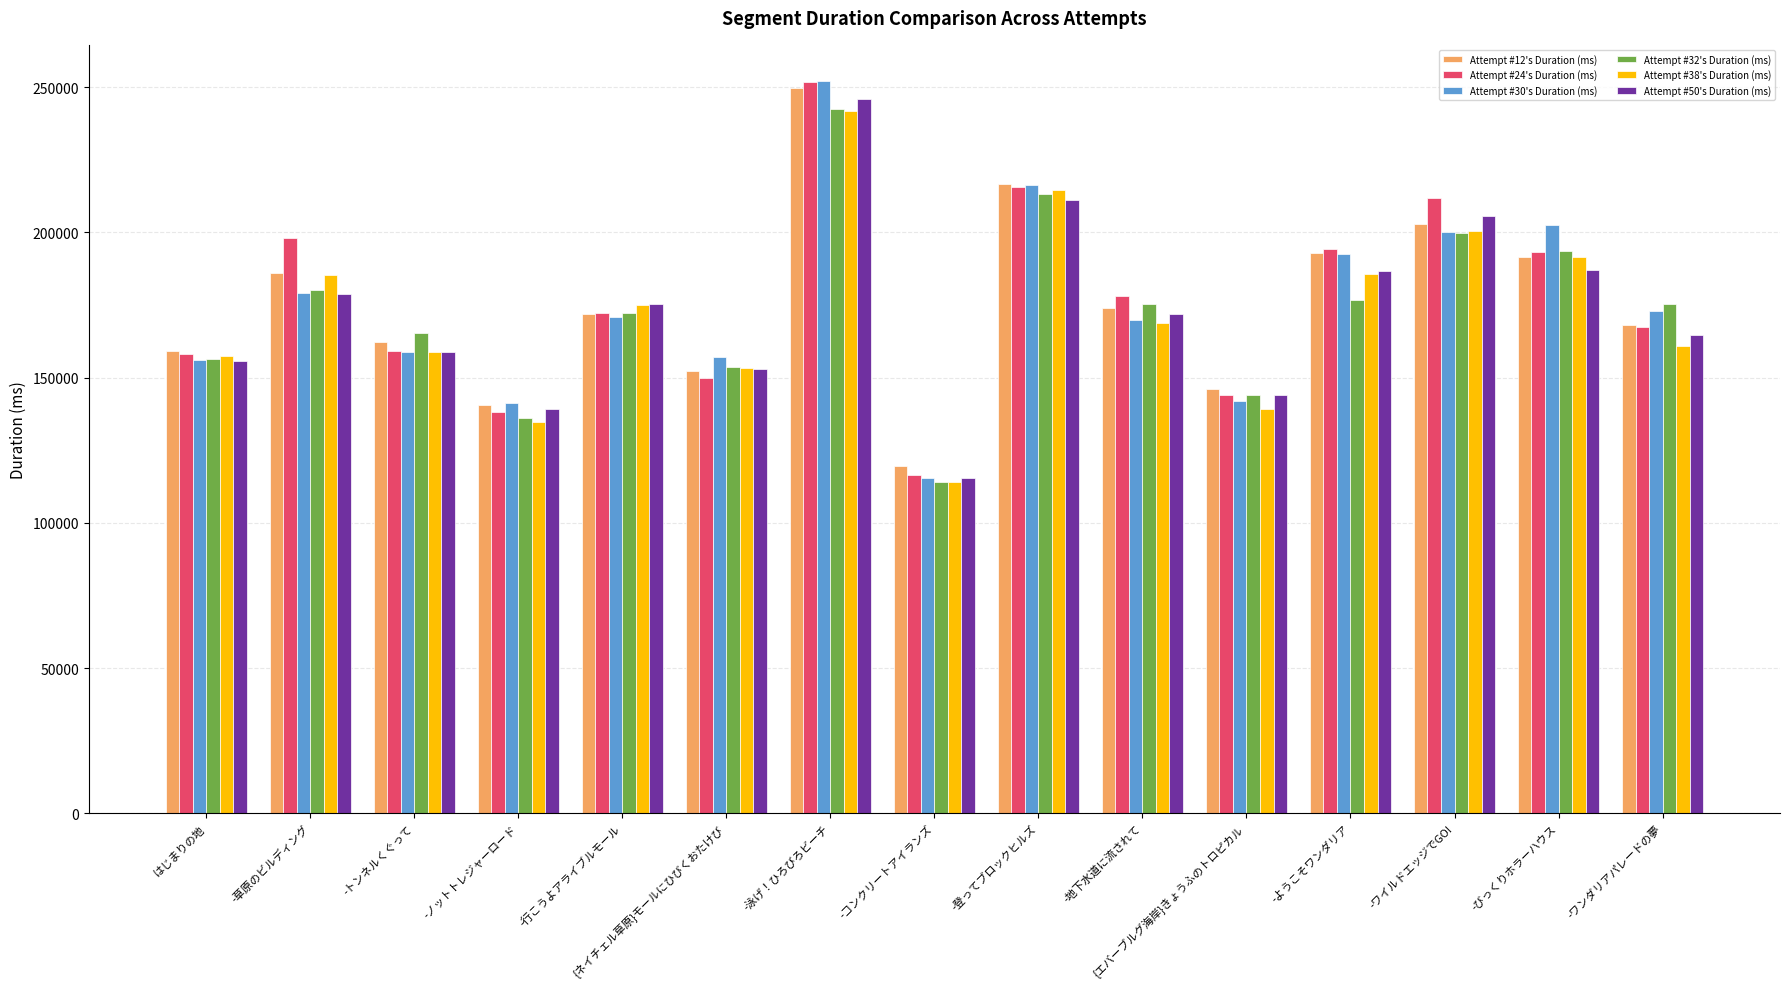

Between -ノットトレジャーロード and -びっくりホラーハウス, which series saw the biggest shift?

Attempt #30's Duration (ms)